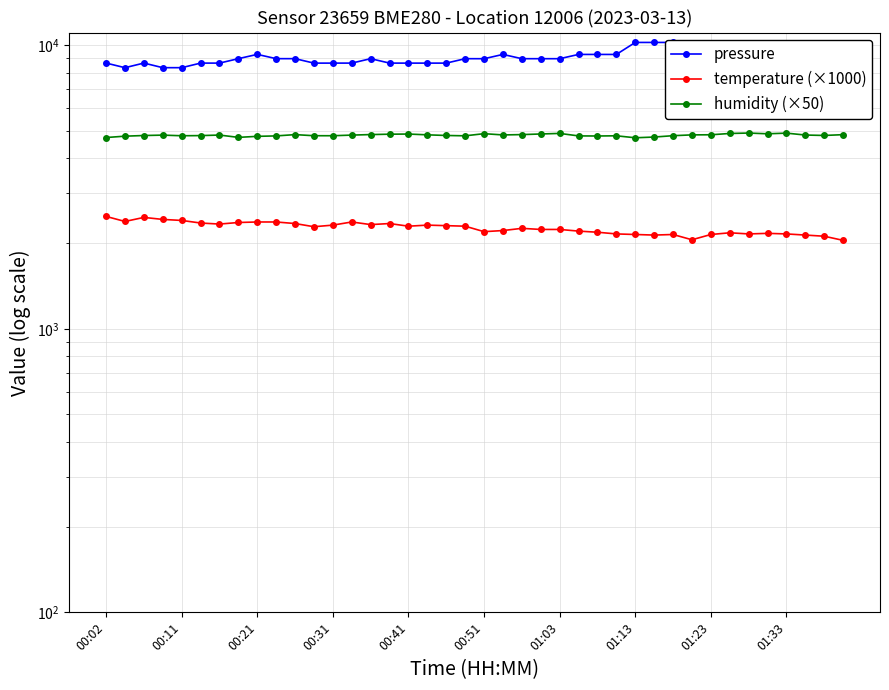

Which series has the widest spread of values?

pressure